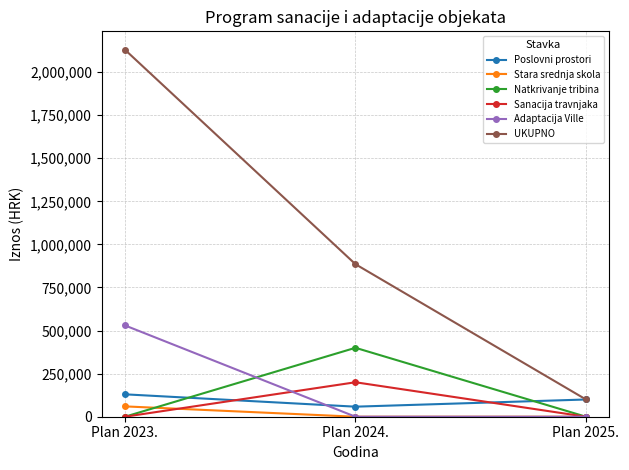

The value of Sanacija travnjaka at Plan 2025. is -75293. True or false?

False